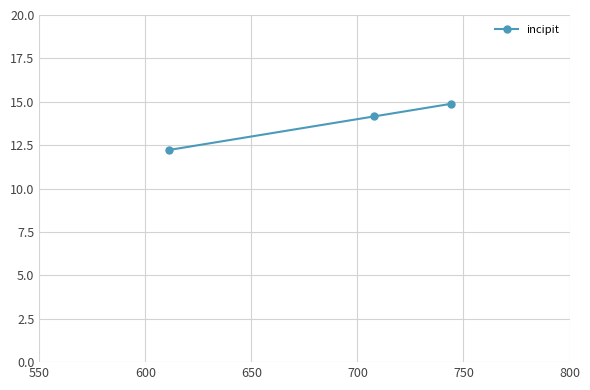

What is the value of the 1st point from the left?

12.2